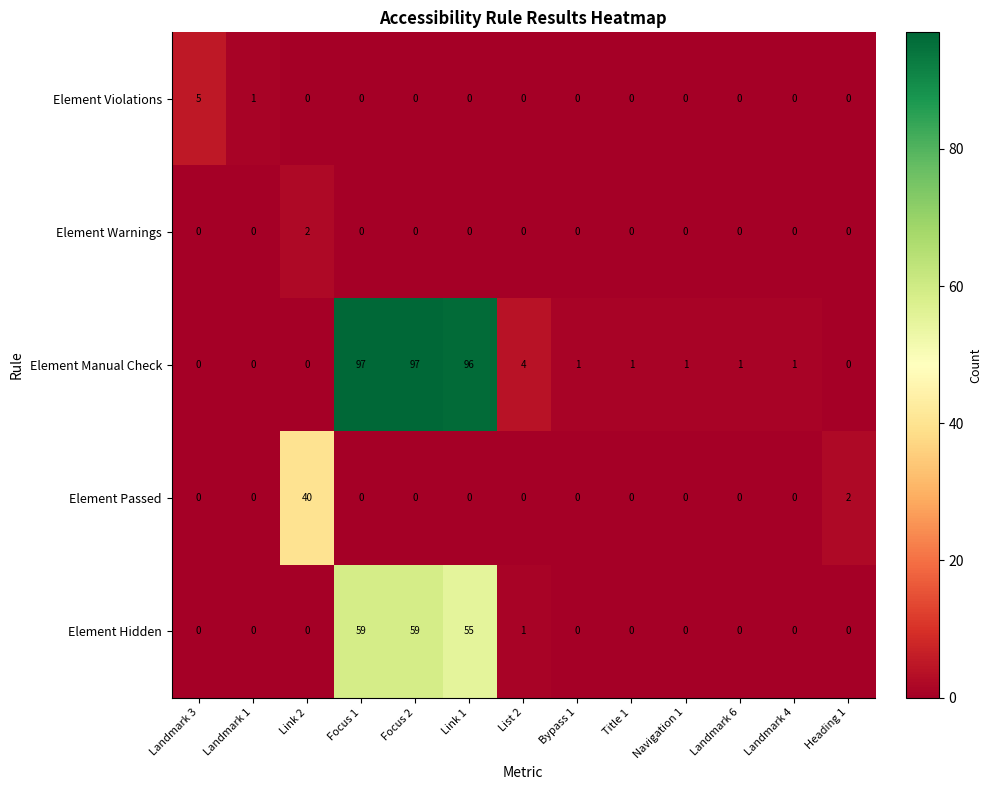

What is the difference between the highest and lowest values at Heading 1?

2